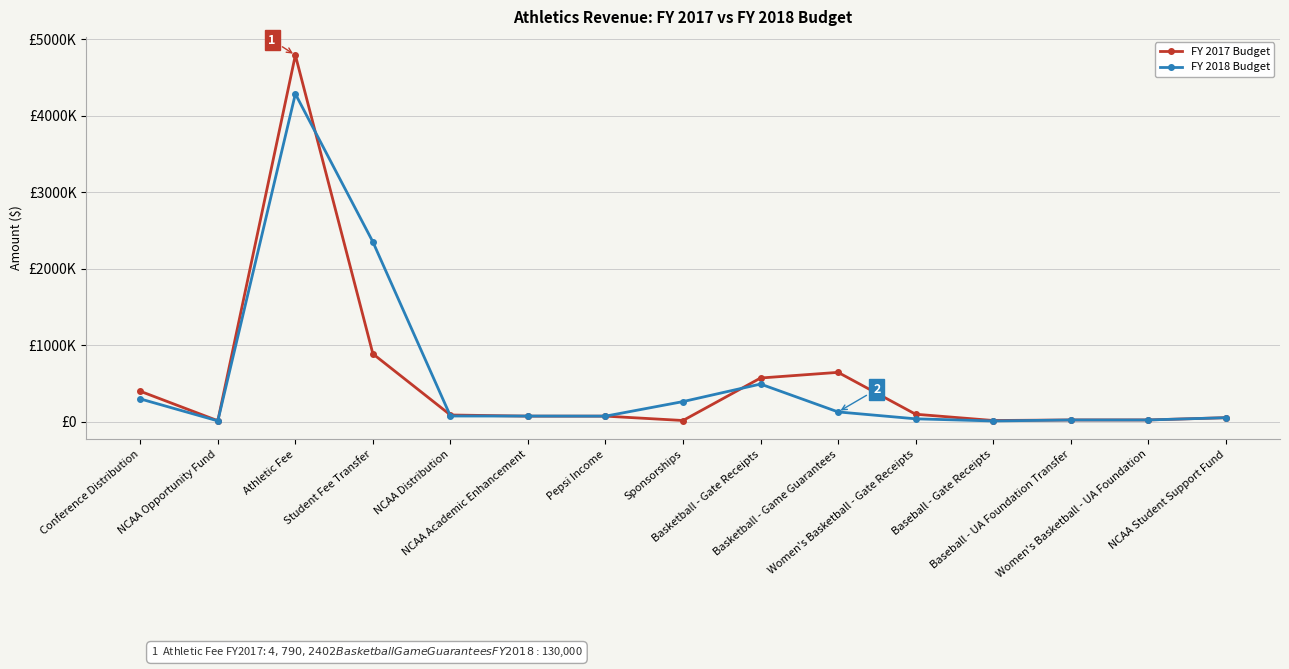

What is the total value across all series at Women's Basketball - UA Foundation?

50200